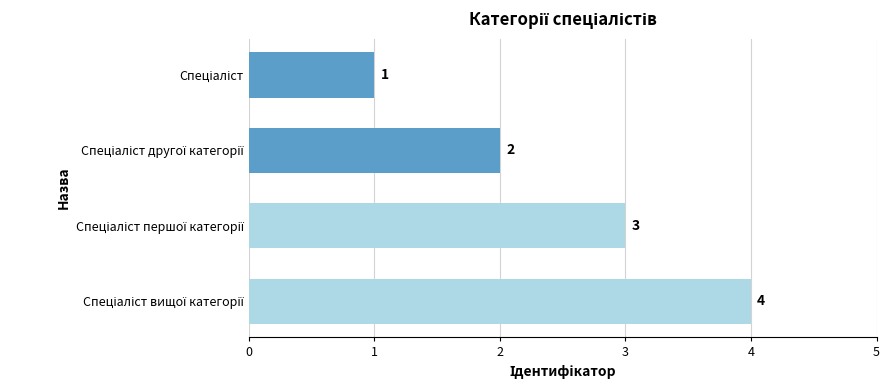

What is the value of the 1st bar from the top?

1